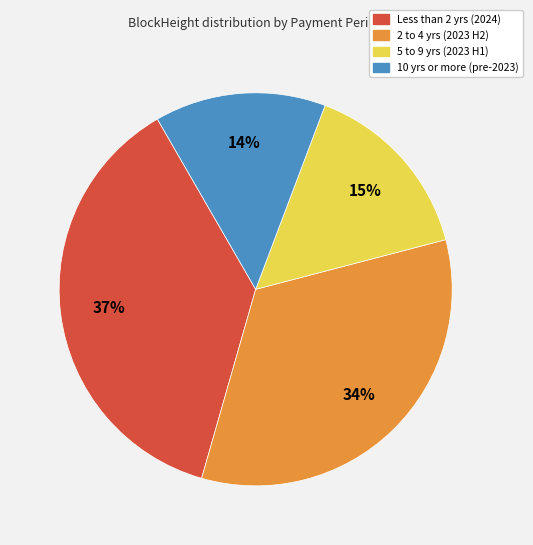

Is there any slice that represents more than half of the pie?

No